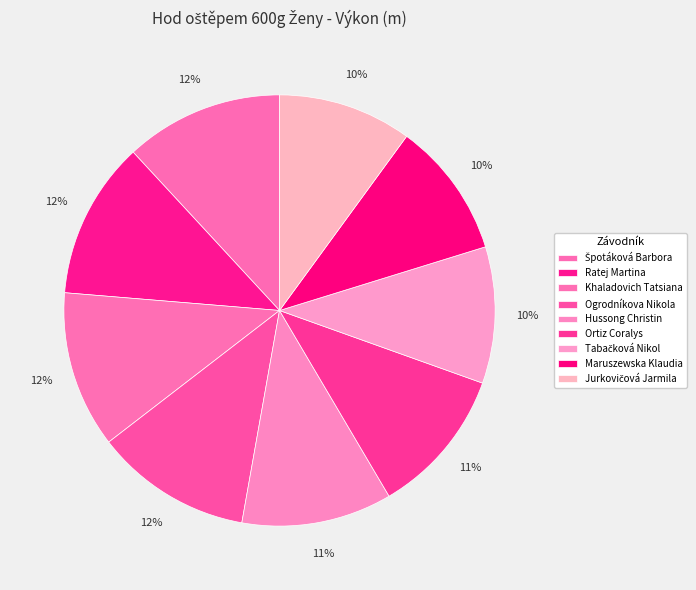

What is the change in value from Ogrodníkova Nikola to Hussong Christin?

-2.5